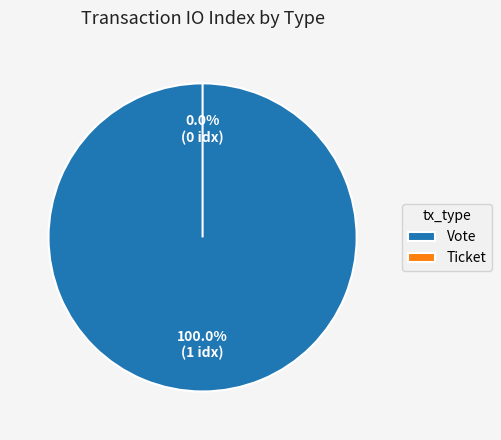

How many segments does this pie chart have?

2